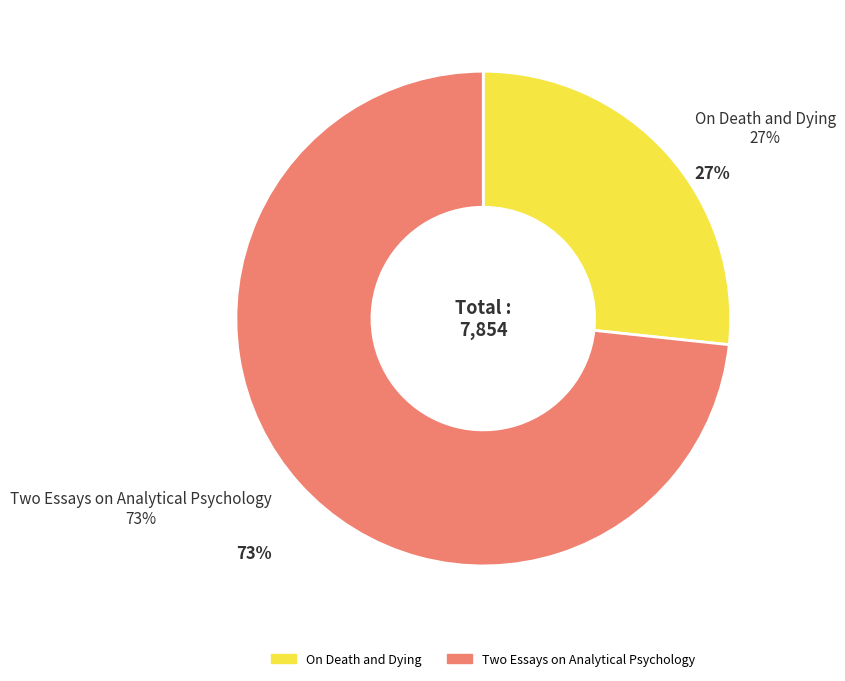

Is the sum of Two Essays on Analytical Psychology and On Death and Dying greater than half?

Yes